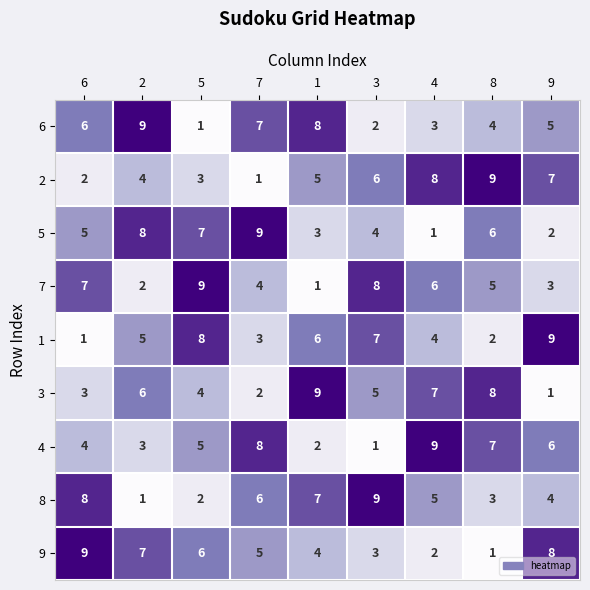

Count the number of categories in the chart.

9